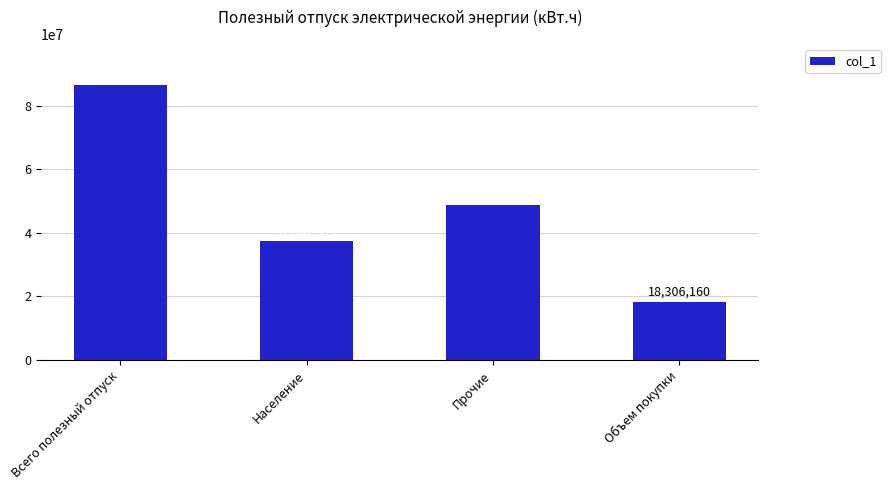

What value does the data have at Объем покупки?

18306159.6